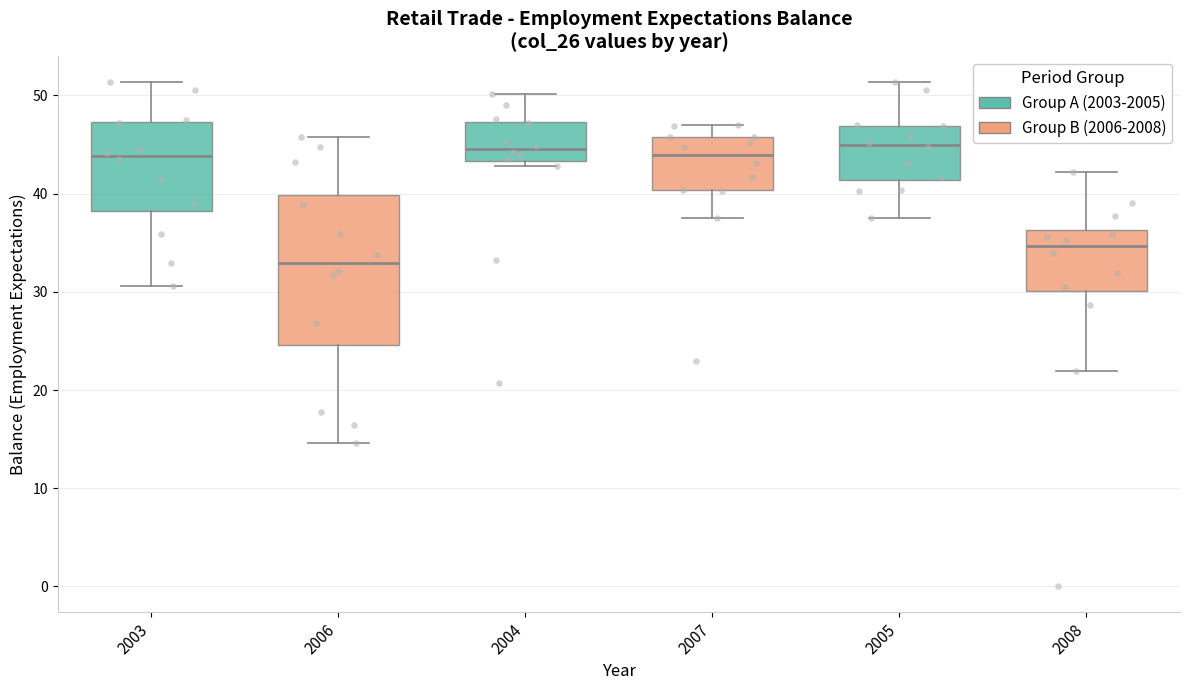

Reading left to right, read every box against the y-axis: the position of its median line, the range the box covers, and the ends of its whiskers. The values are not printed on the chart, so give them approximately, as read against the axis.

2003: median 44, box 38 to 47, whiskers 31 to 51
2006: median 33, box 25 to 40, whiskers 15 to 46
2004: median 45, box 43 to 47, whiskers 43 (just below the box's lower edge) to 50
2007: median 44, box 40 to 46, whiskers 38 to 47
2005: median 45, box 41 to 47, whiskers 38 to 51
2008: median 35, box 30 to 36, whiskers 22 to 42